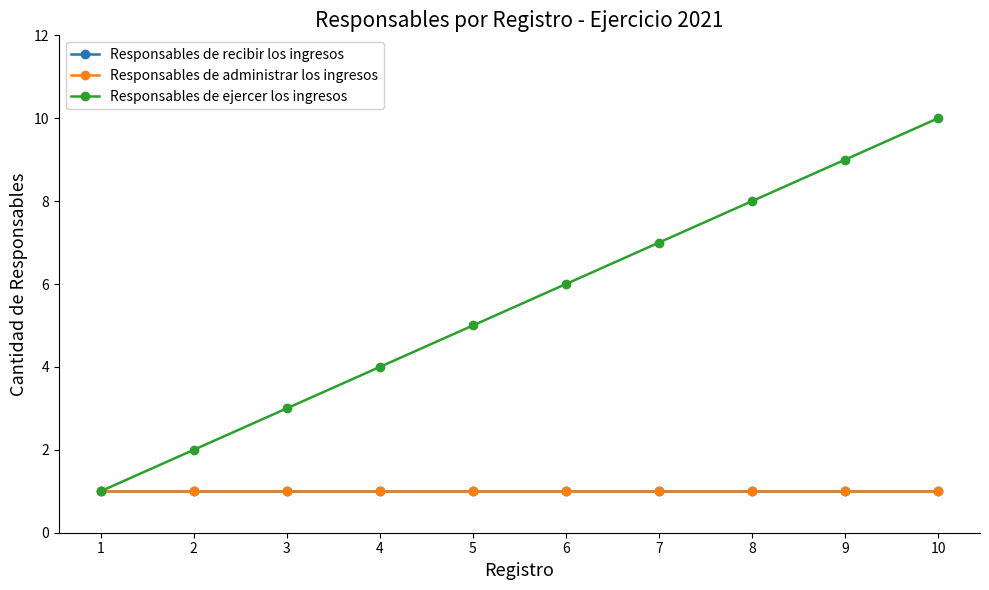

Read the Responsables de recibir los ingresos value at 1.

1